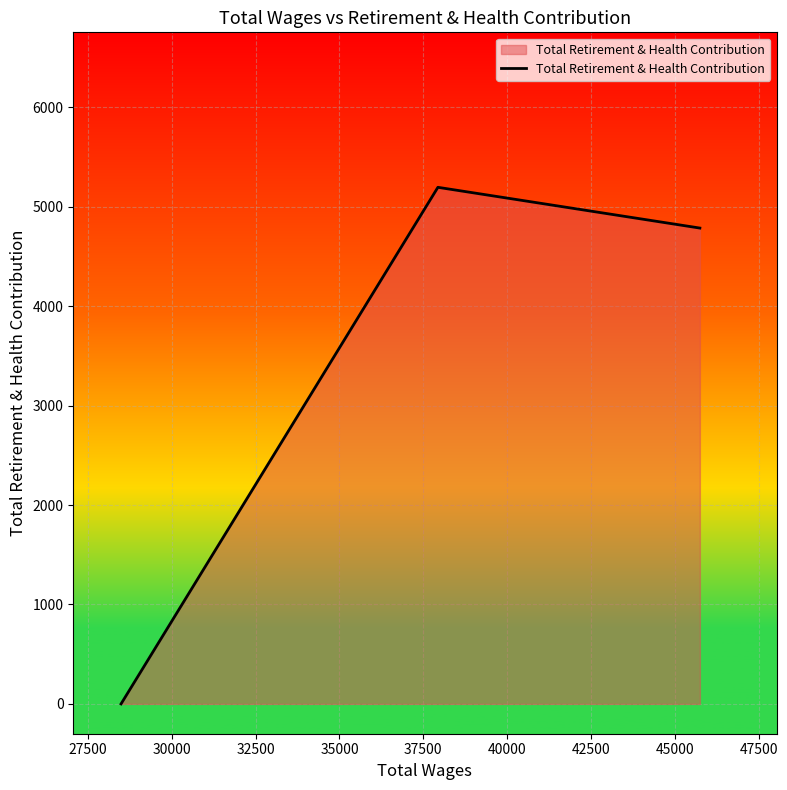

What is the sum of all values?

9984